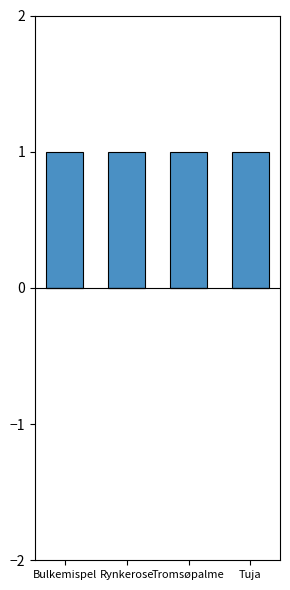

Which category has the lowest value in the 2020_pos series?

Bulkemispel